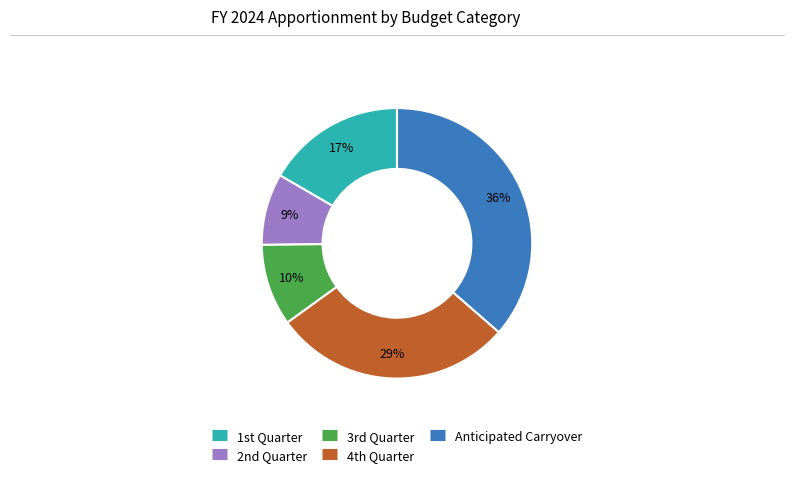

Is there any slice that represents more than half of the pie?

No